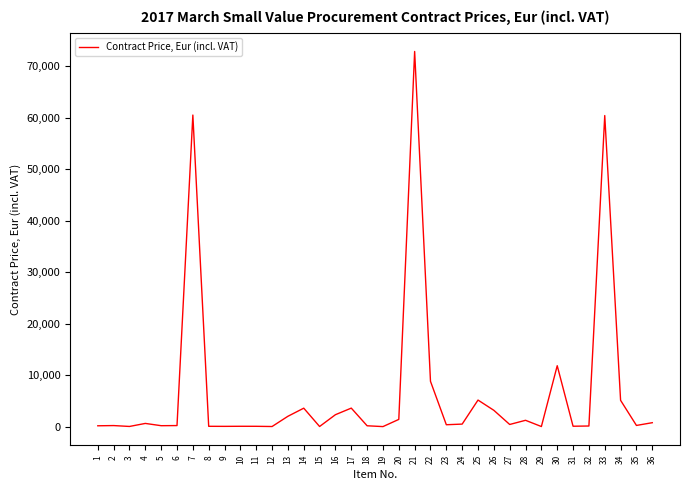

What is the greatest value displayed?

72838.2